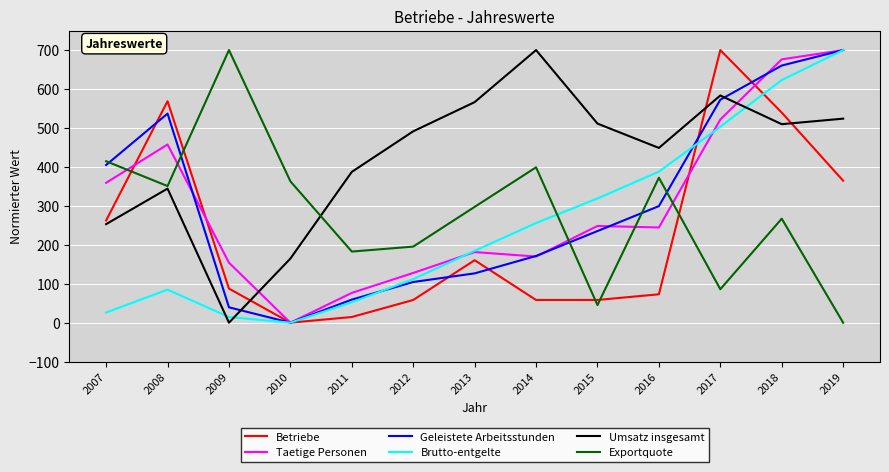

Count the number of categories in the chart.

13